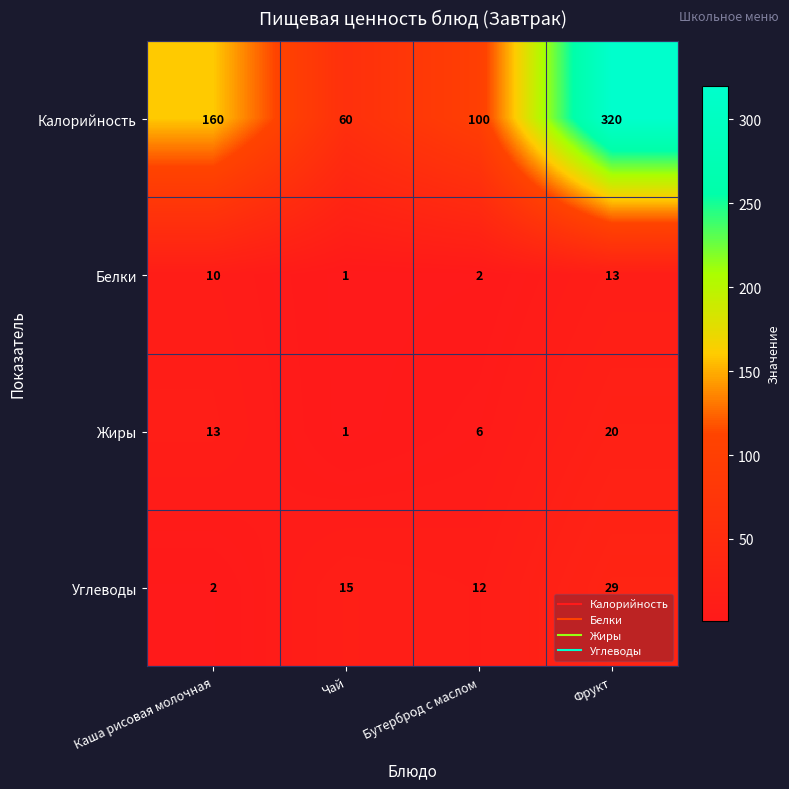

Reading left to right, list all the values displayed in this chart.

Калорийность: Каша рисовая молочная=160	Чай=60	Бутерброд с маслом=100	Фрукт=320
Белки: Каша рисовая молочная=10	Чай=1	Бутерброд с маслом=2	Фрукт=13
Жиры: Каша рисовая молочная=13	Чай=1	Бутерброд с маслом=6	Фрукт=20
Углеводы: Каша рисовая молочная=2	Чай=15	Бутерброд с маслом=12	Фрукт=29